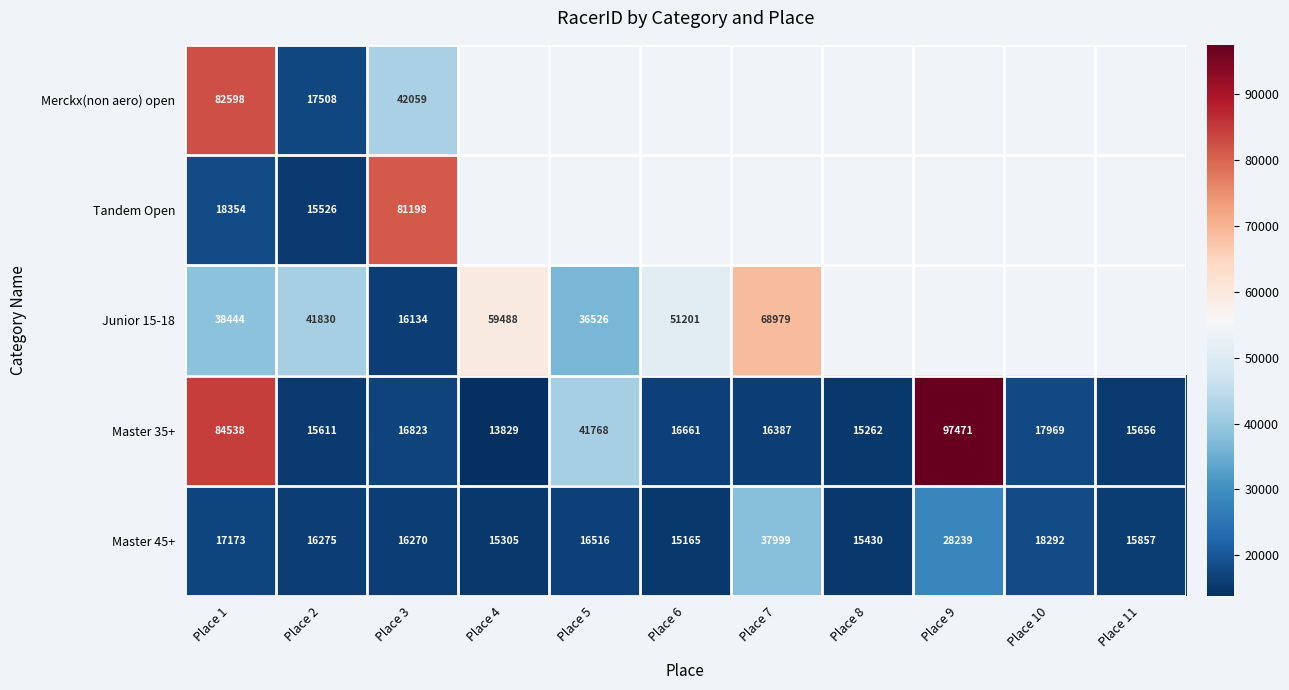

Is the value of Master 45+ at Place 6 greater than the value of Merckx(non aero) open at Place 3?

No